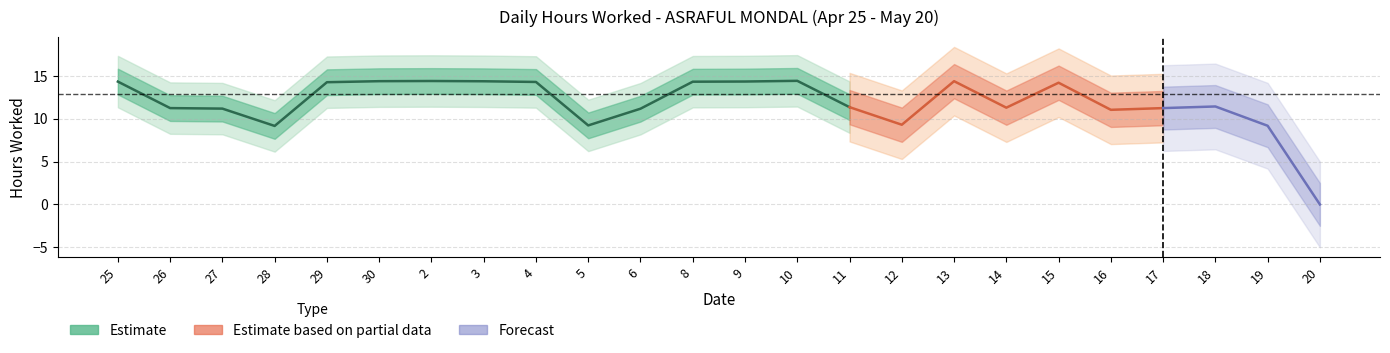

How many values are above zero?

23